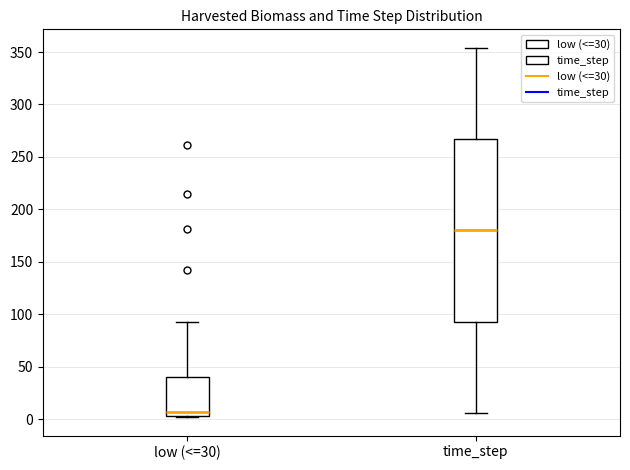

Which box is the tallest, from its lower edge to its upper edge?

time_step